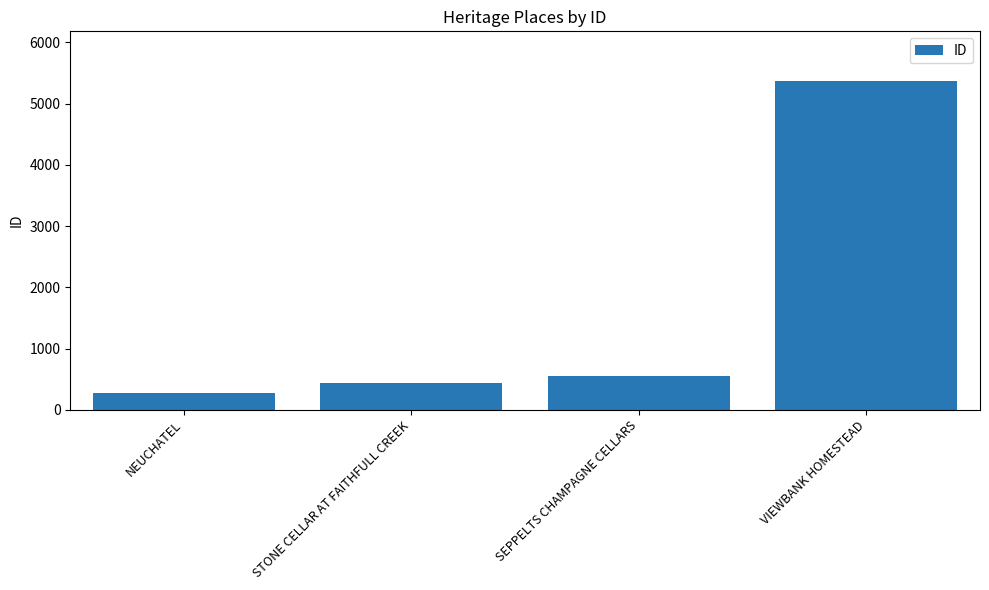

Which category has the highest value across all series?

VIEWBANK HOMESTEAD